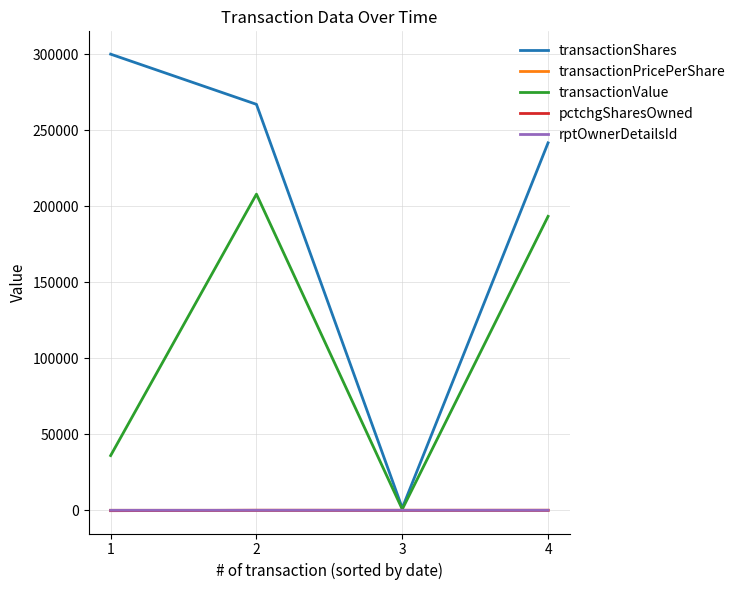

What is the difference between the maximum and minimum values in the transactionPricePerShare series?

0.7